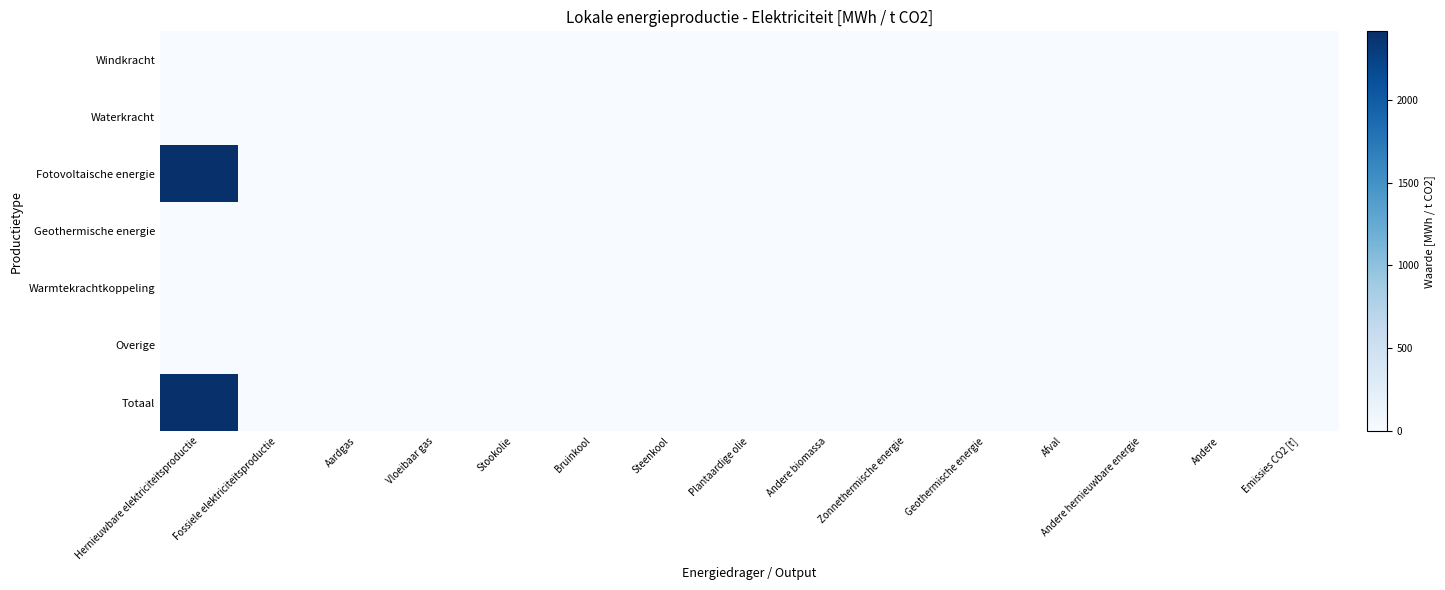

Count the number of categories in the chart.

15